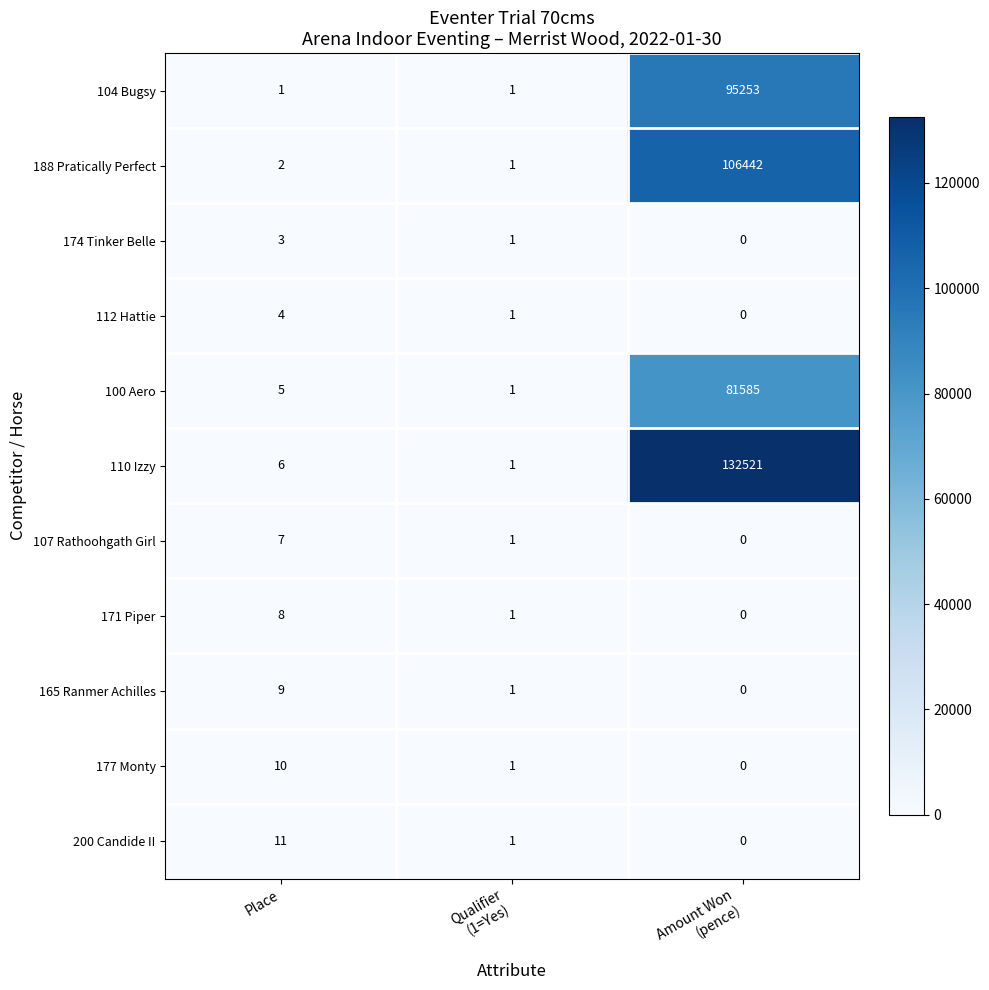

What is the total value across all series at Qualifier
(1=Yes)?

11